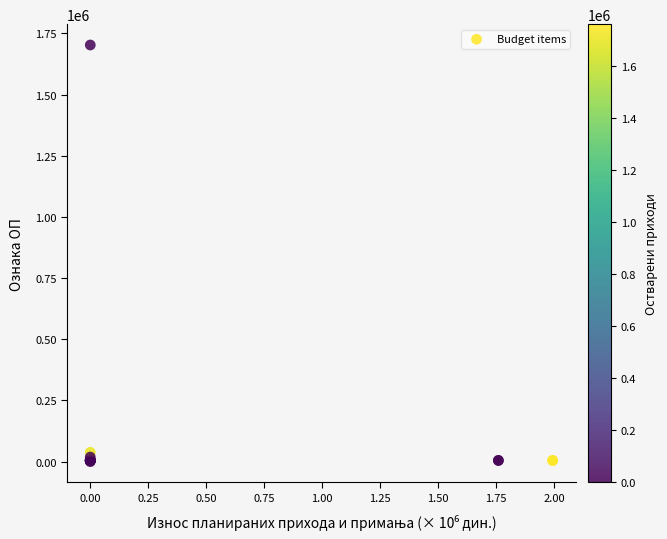

What Y value in the scatter plot is closest to 851474?

38102